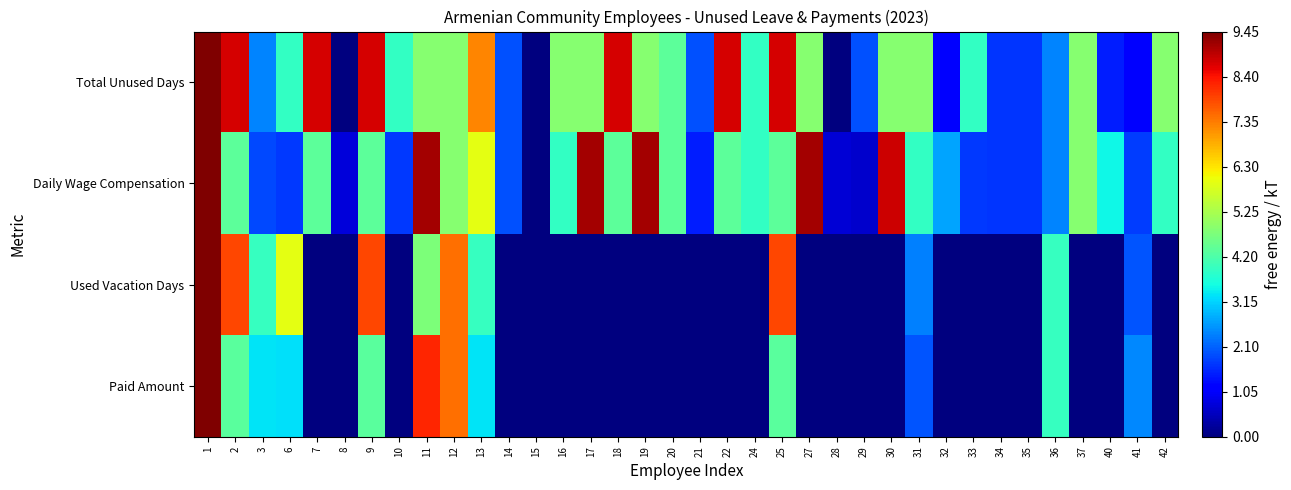

Which series changed the most between 16 and 42?

Total Unused Days